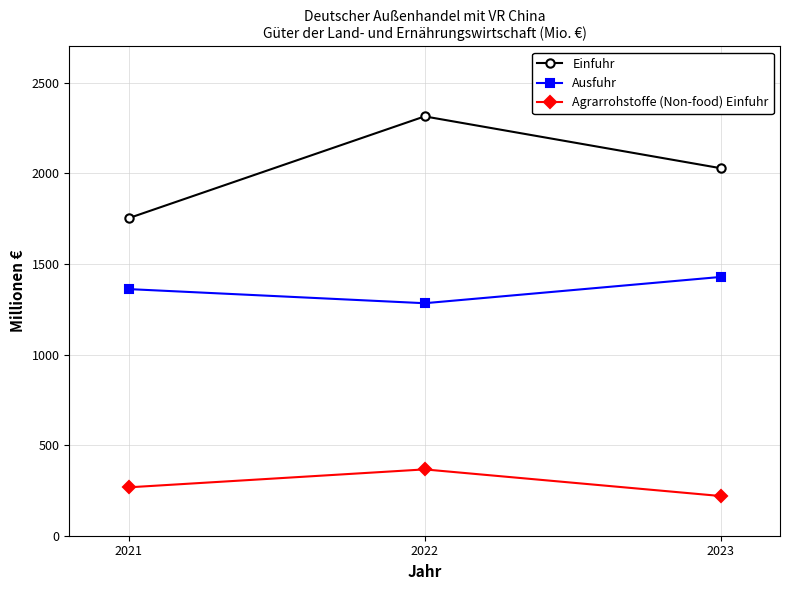

Between 2021 and 2022, which series saw the biggest shift?

Einfuhr